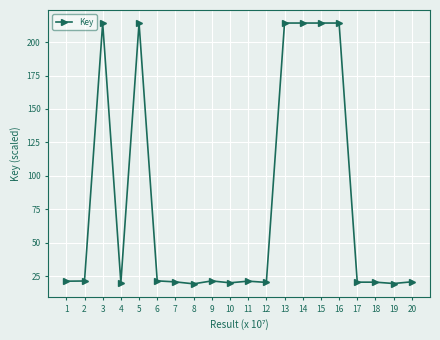

What is the greatest value displayed?

214.2